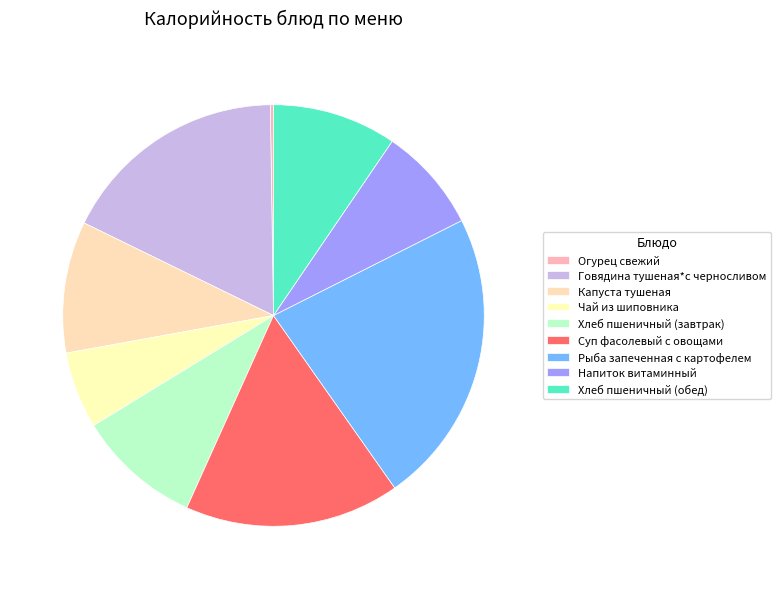

To the nearest percent, what is the average slice percentage?

11%